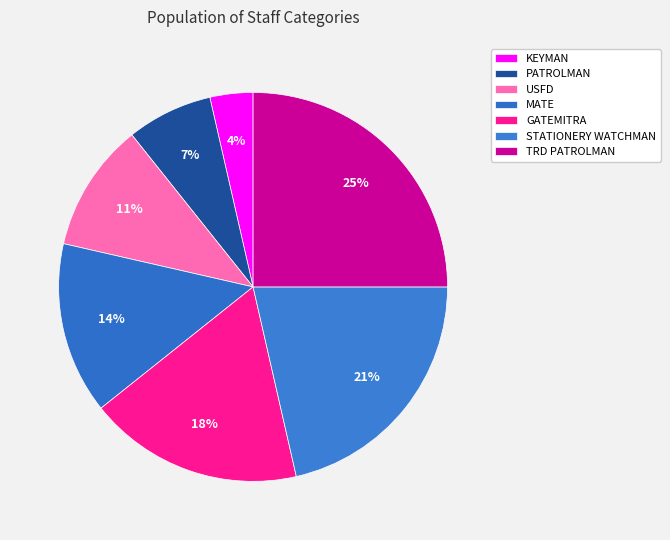

Rank the categories by value from lowest to highest.

KEYMAN, PATROLMAN, USFD, MATE, GATEMITRA, STATIONERY WATCHMAN, TRD PATROLMAN